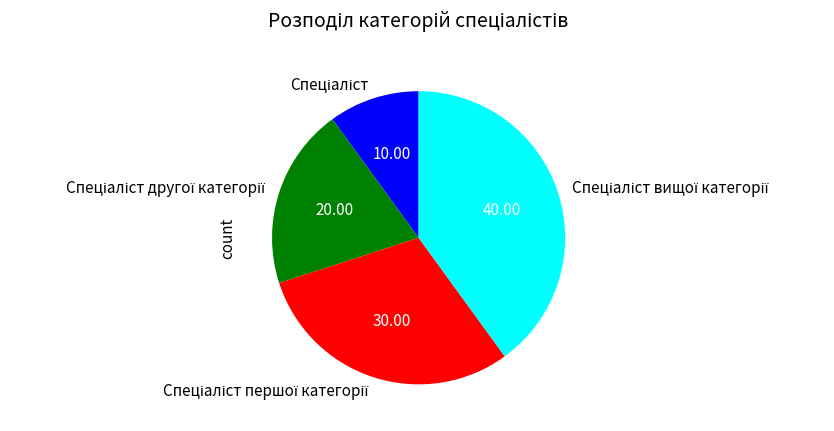

Is there a majority slice in this chart?

No